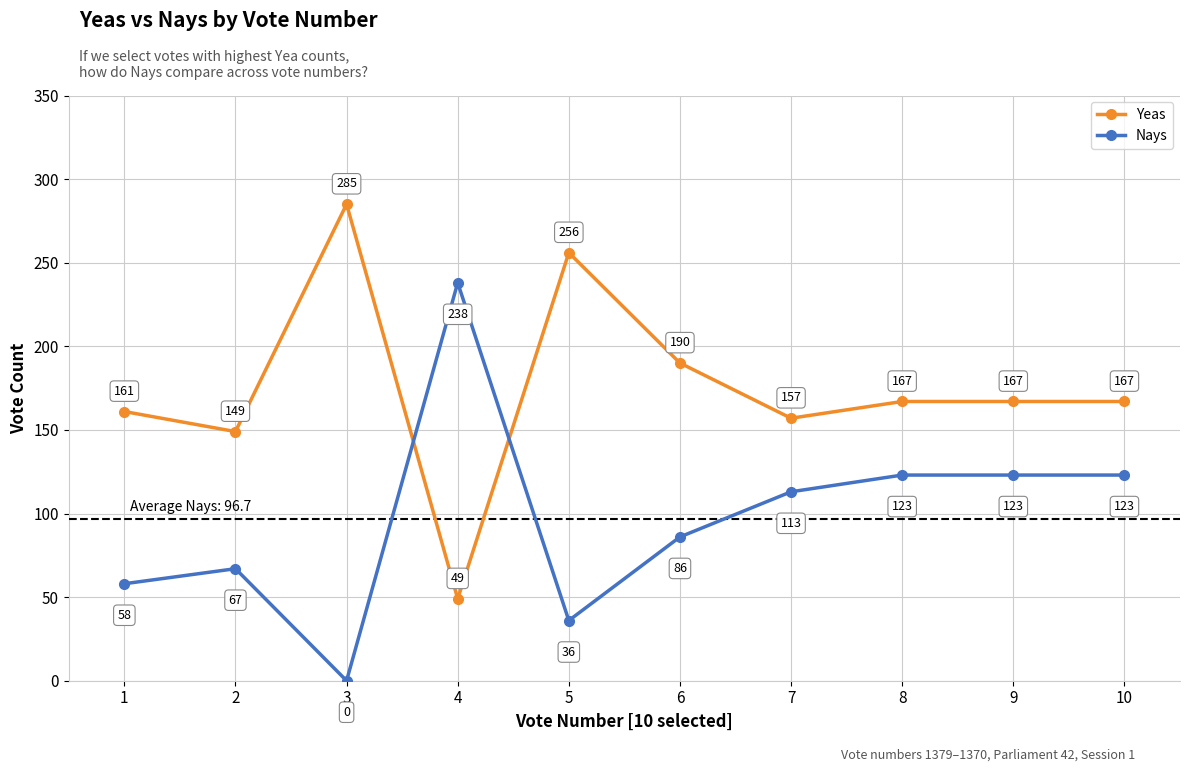

At which category is the sum across all series the highest?

5